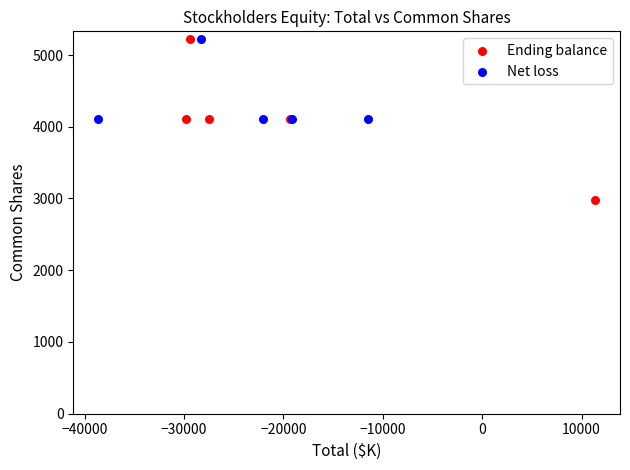

What are all the series names shown in the legend?

Ending balance, Net loss